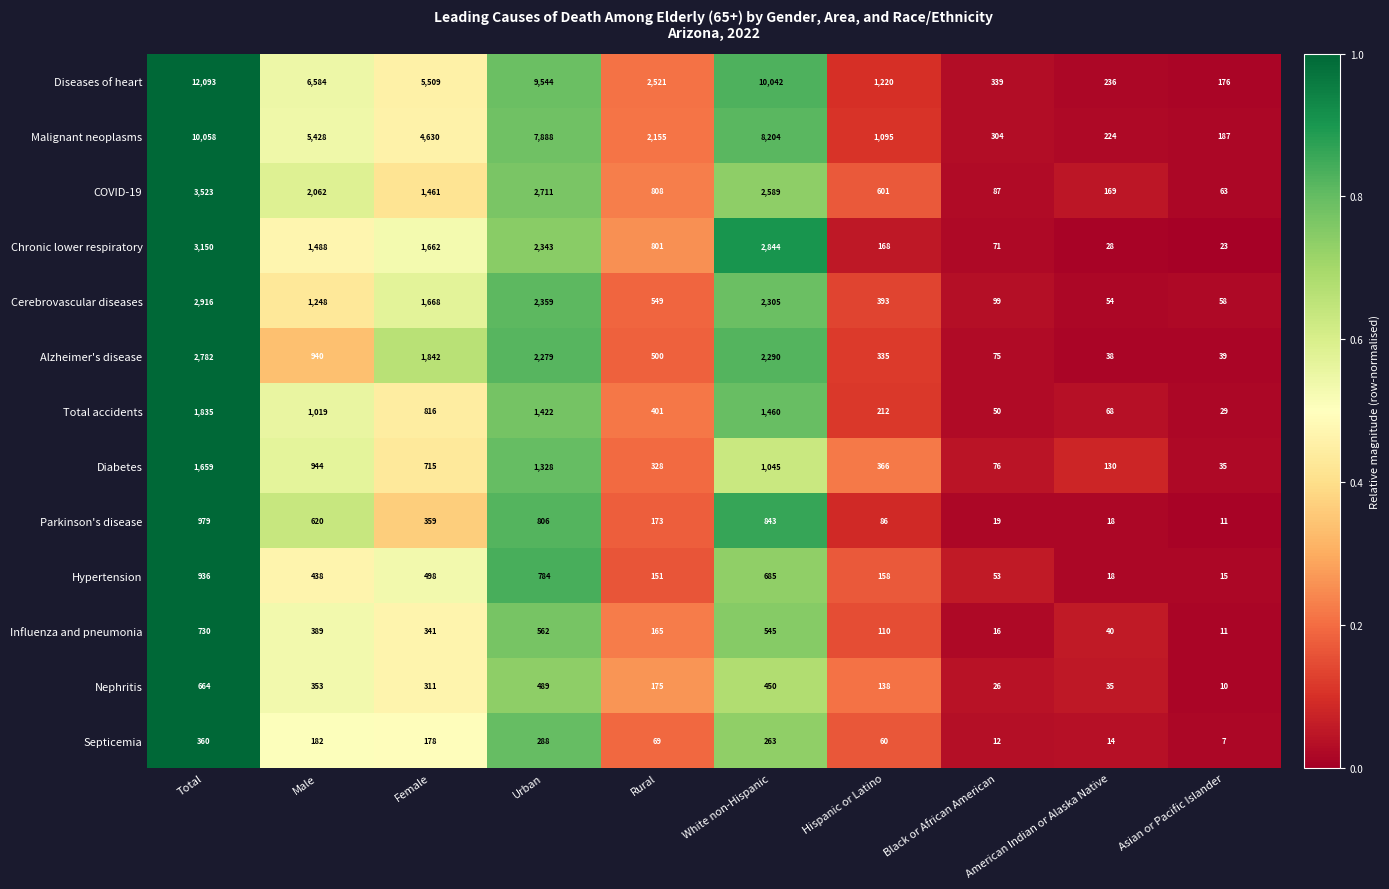

Which series has the largest total across all categories?

Diseases of heart